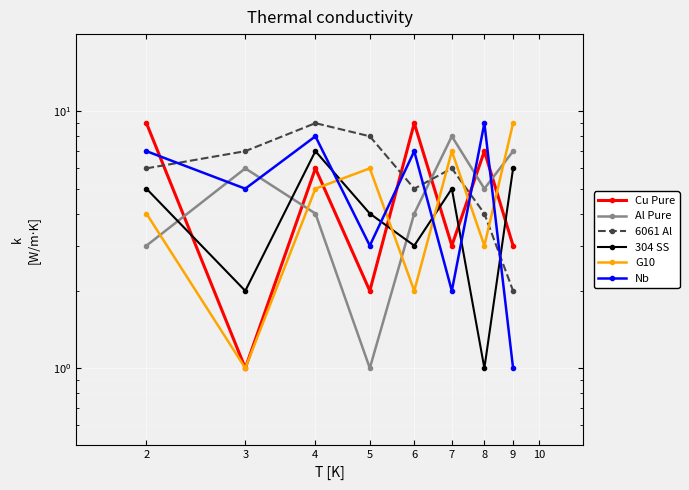

How many 6061 Al values are between 5 and 8?

5